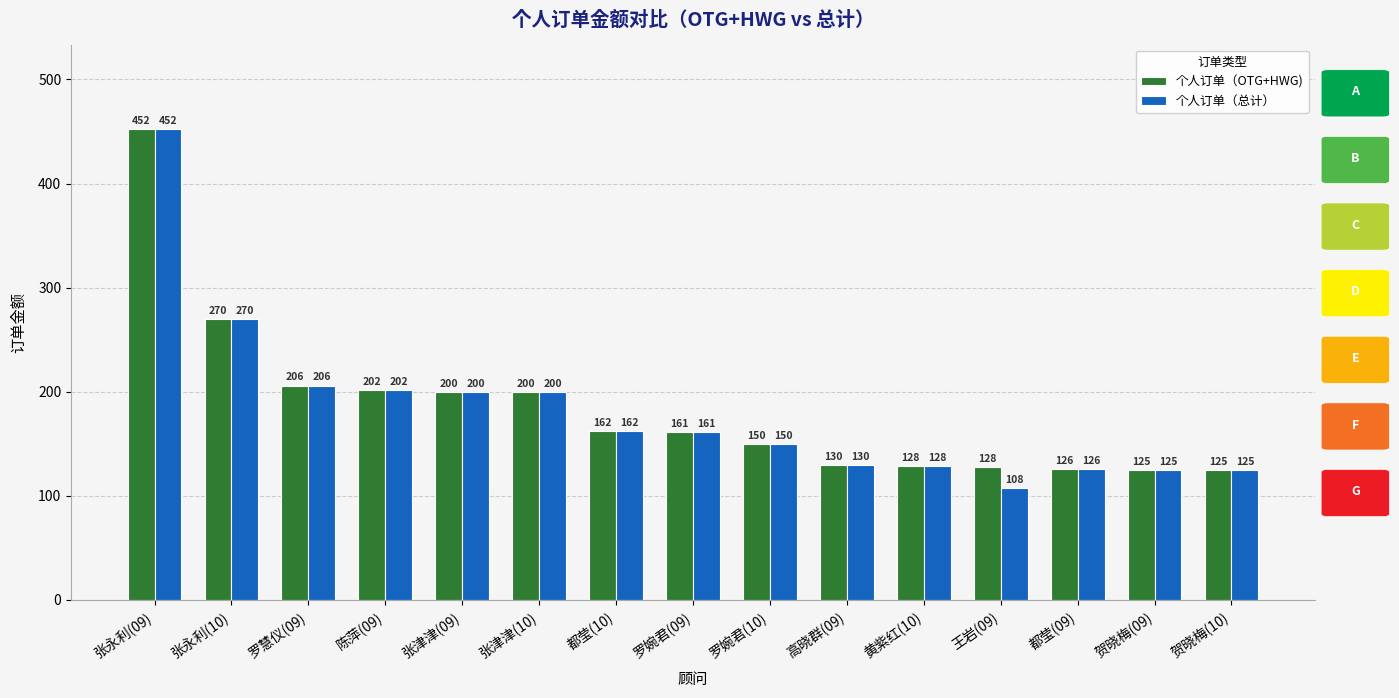

Between 罗婉君(10) and 王岩(09), which series saw the biggest shift?

个人订单（总计）